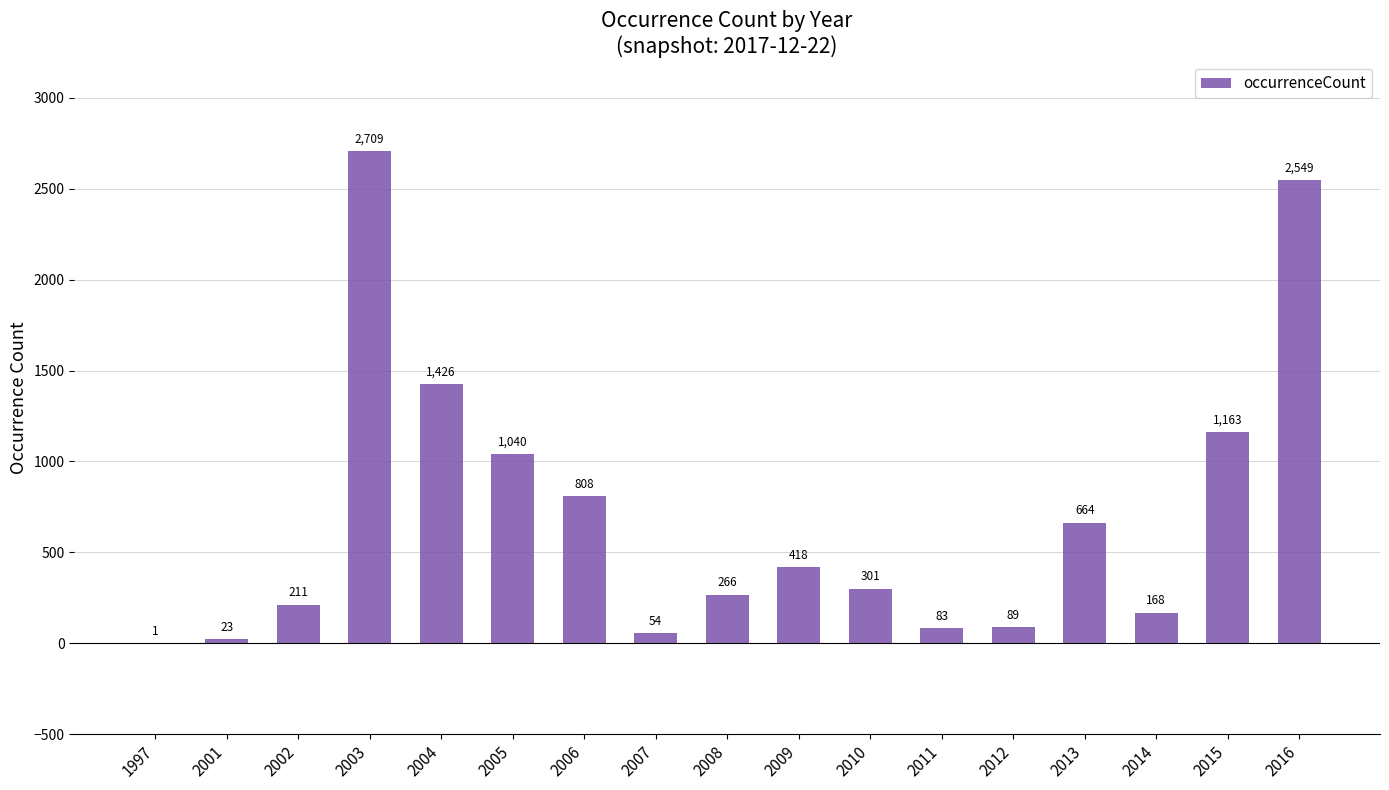

What is the maximum value shown in the chart?

2709